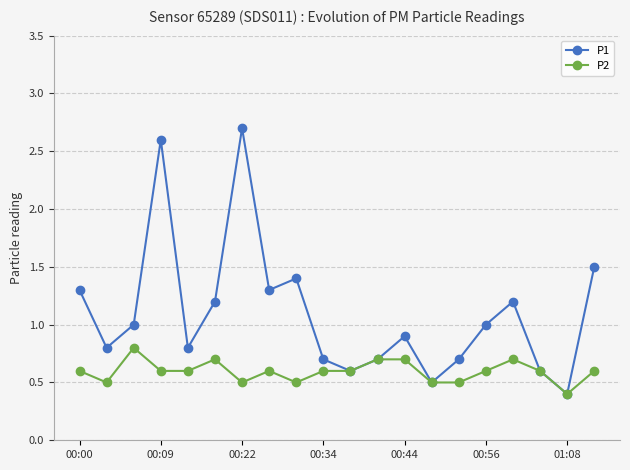

Rank the series by their average value, from highest to lowest.

P1, P2